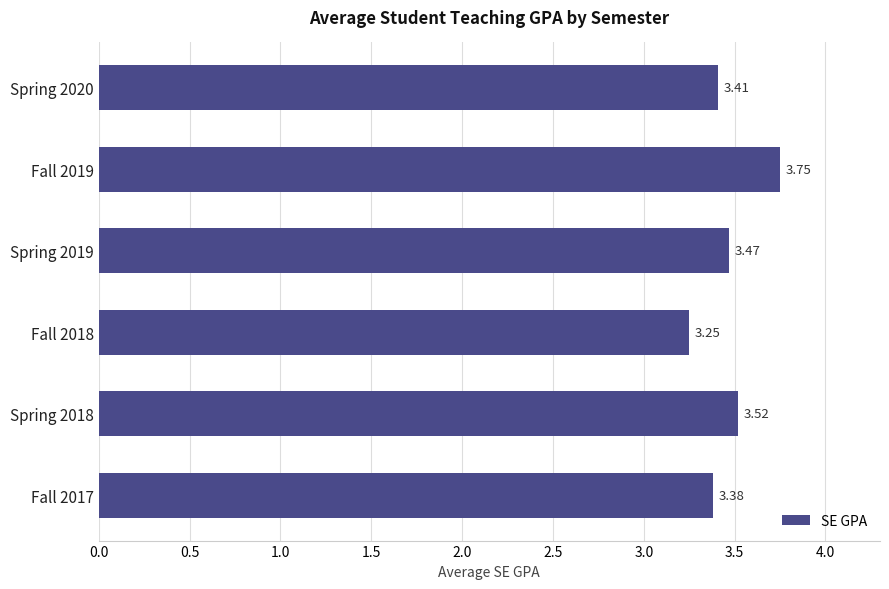

What is the change in value from Fall 2018 to Fall 2019?

+0.5